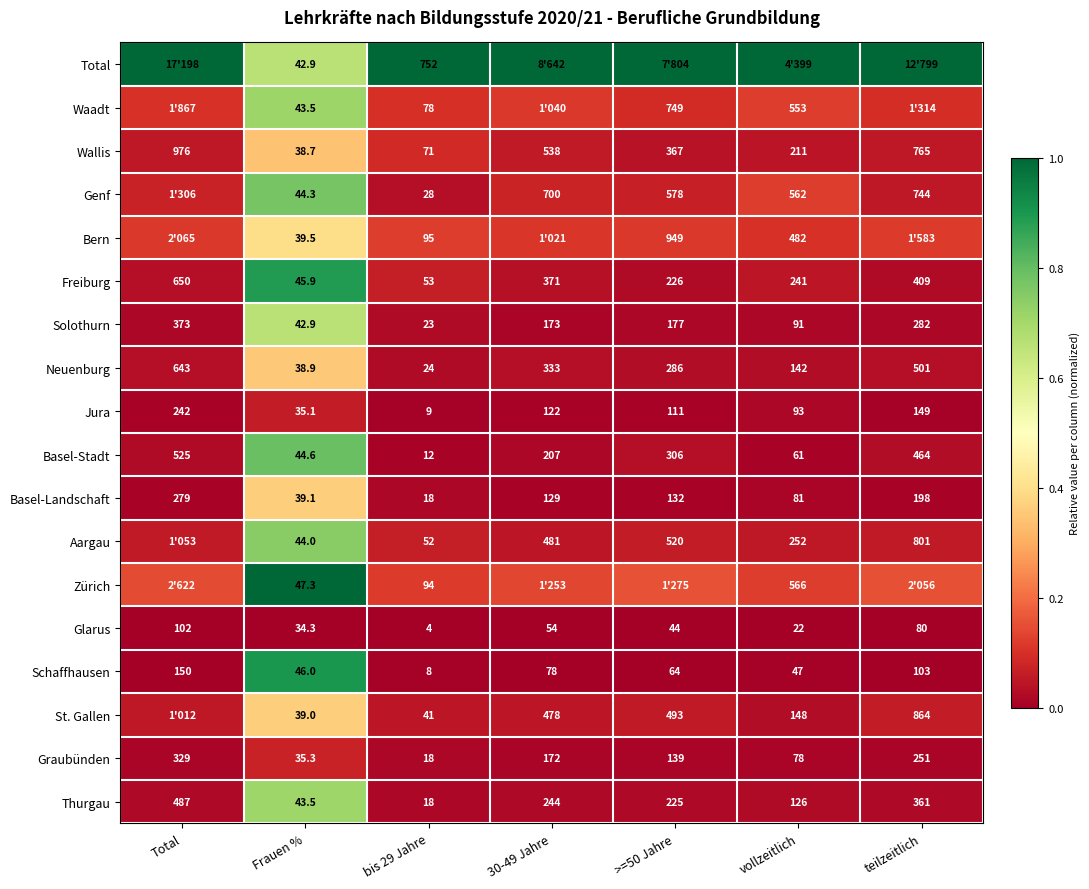

At which label does Solothurn first exceed 173?

Total